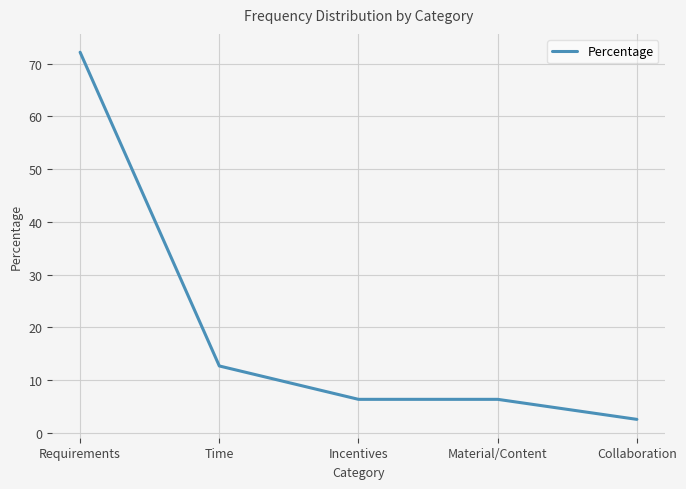

The value at Time is 12.7. True or false?

True